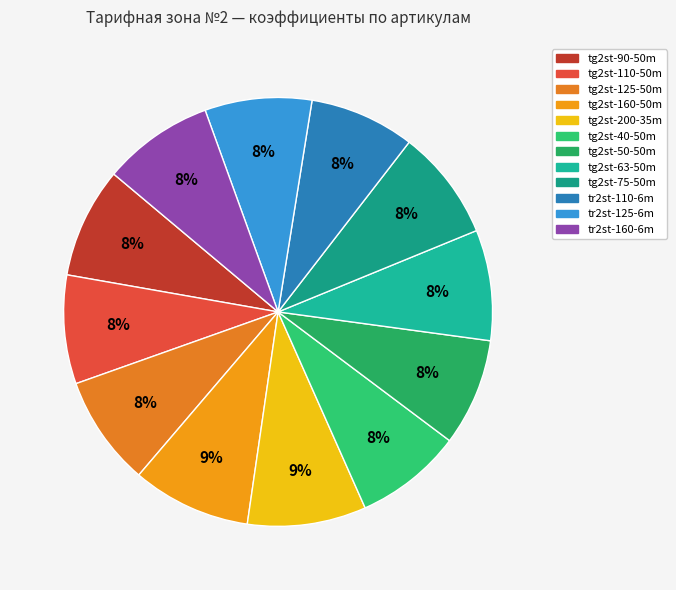

Does tg2st-200-35m represent more than half of the total?

No